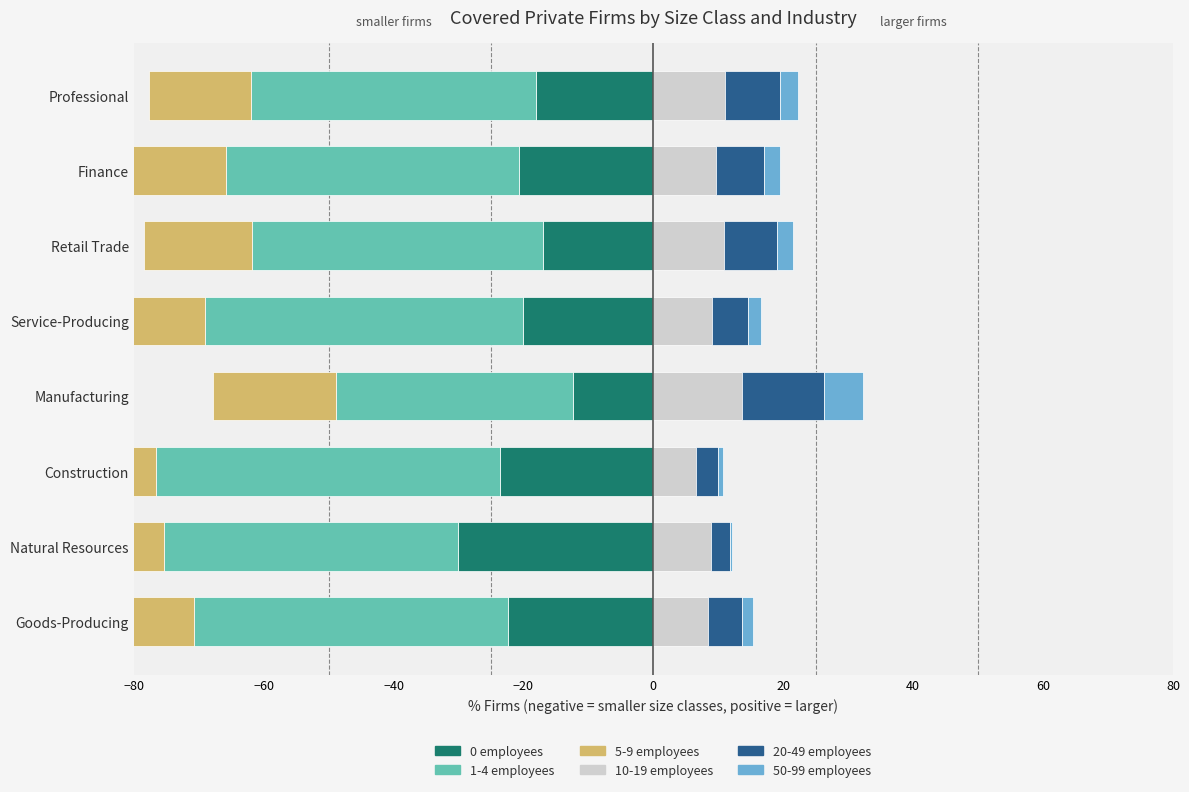

Which series has the largest total across all categories?

10-19 employees